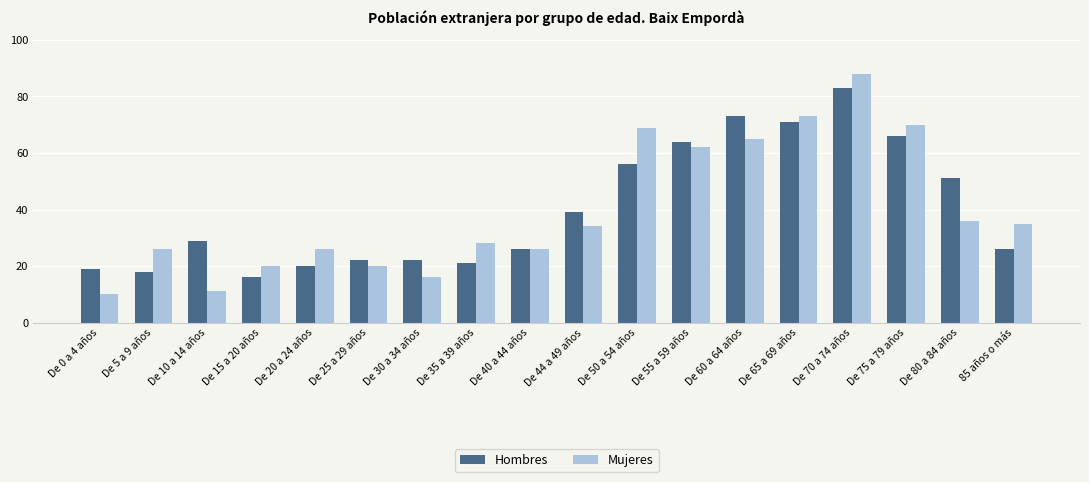

Which series changed the most between De 60 a 64 años and De 75 a 79 años?

Hombres